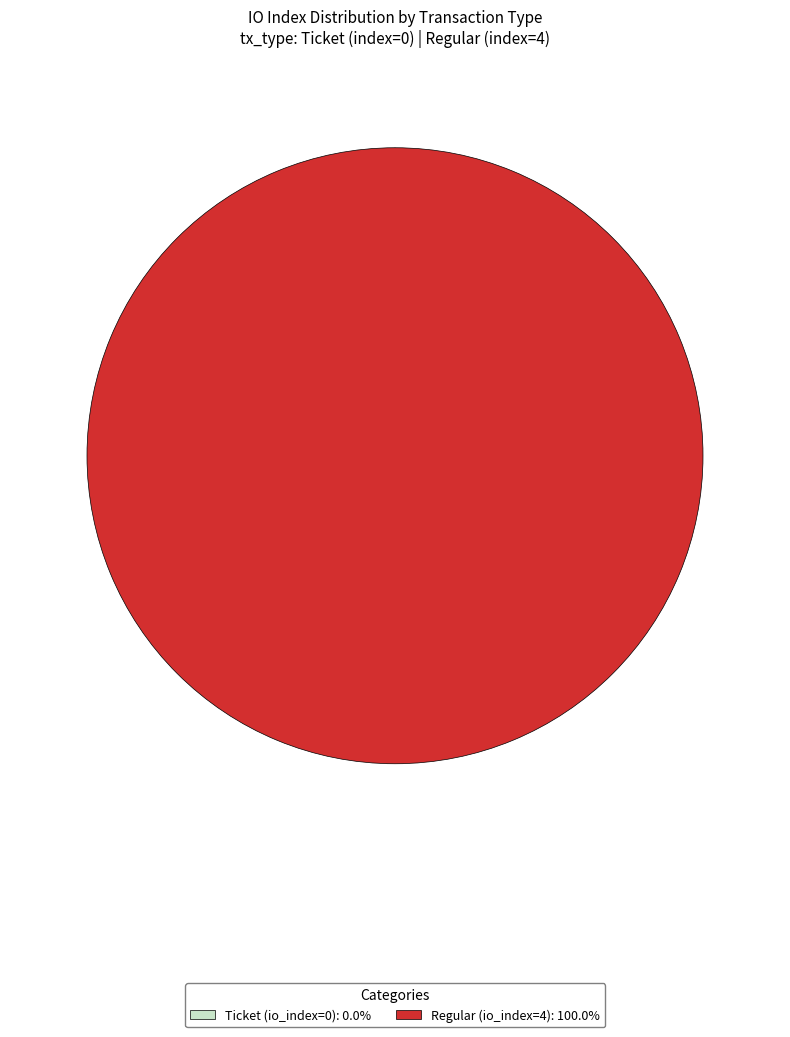

To the nearest percent, what is the average slice percentage?

50%